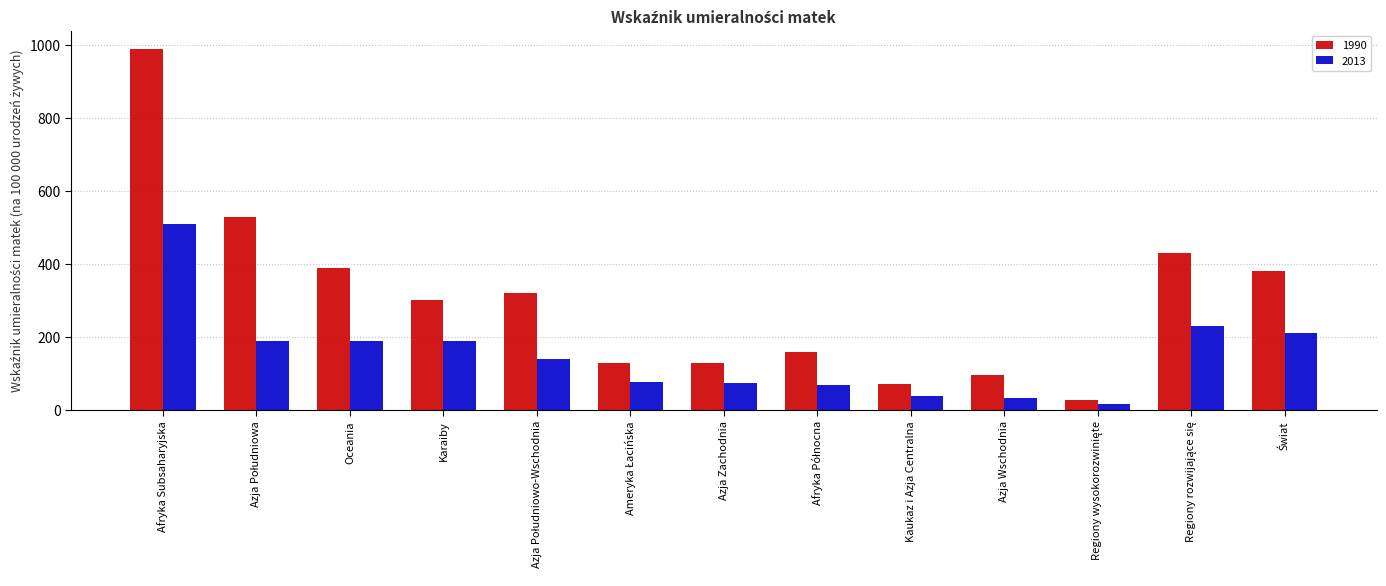

At which category is the sum across all series the highest?

Afryka Subsaharyjska